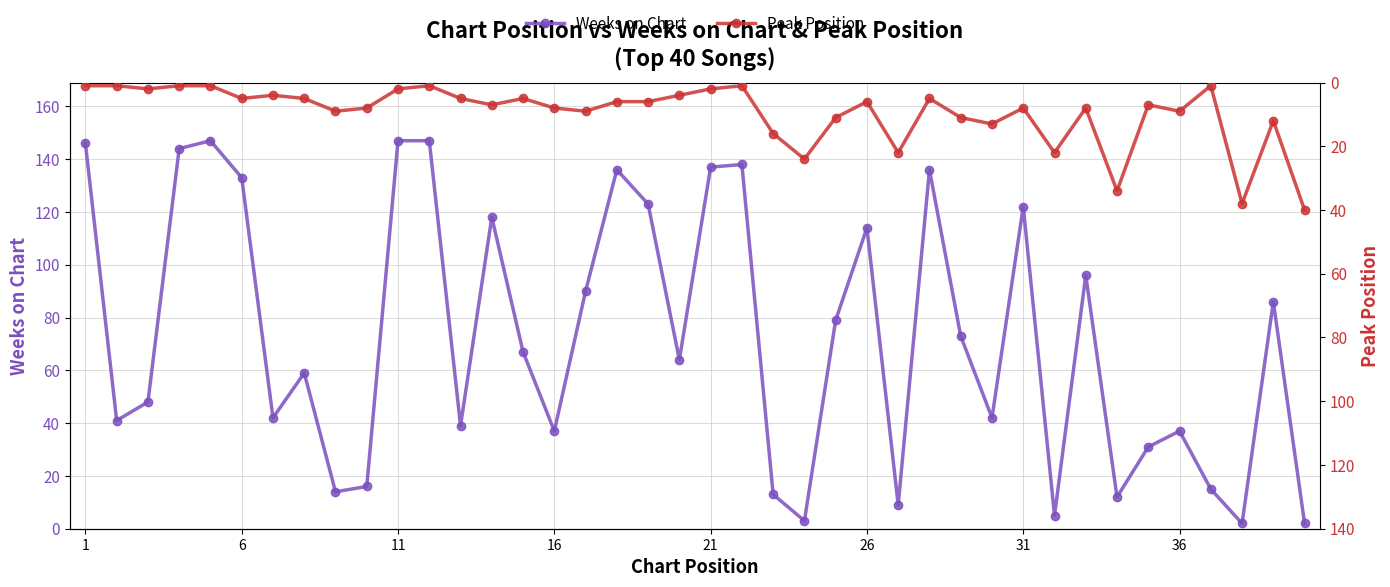

What is the highest value of the Weeks on Chart series?

147